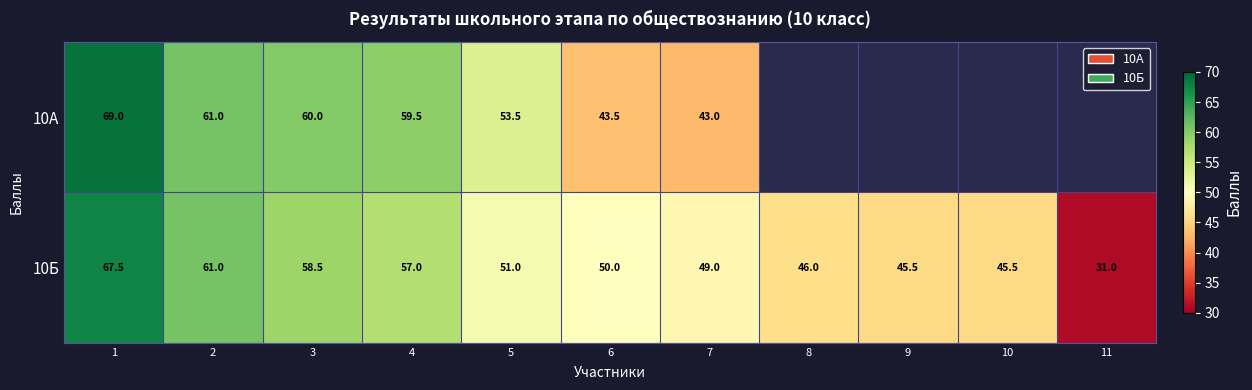

Rank the series at 5 from highest to lowest value.

10А, 10Б